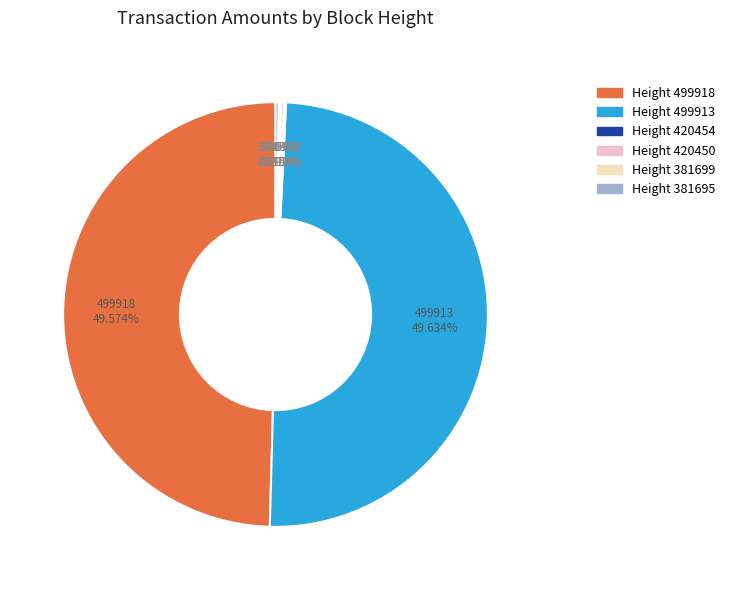

To the nearest percent, what is the difference between the largest and smallest slice percentages?

49%